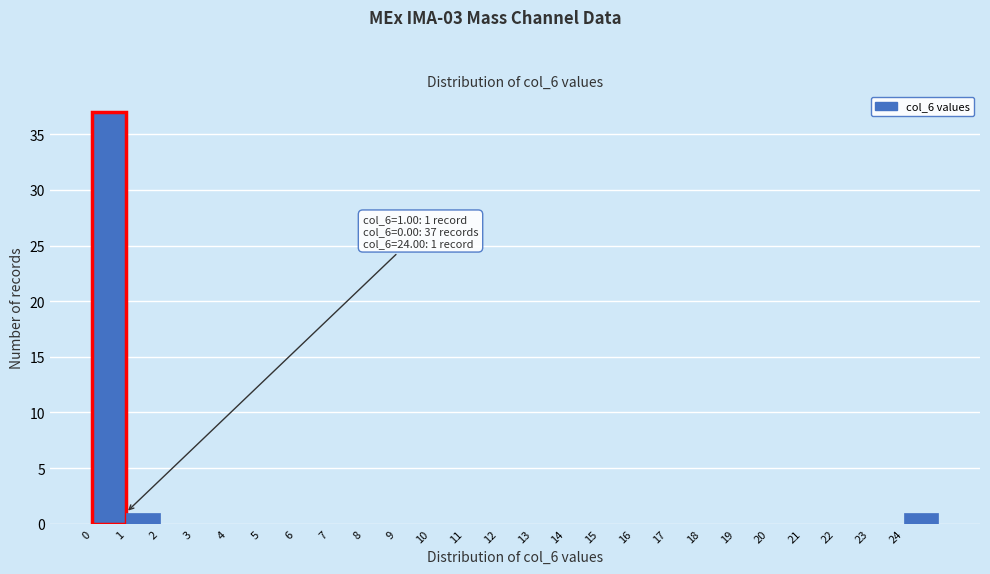

Over which range of the x-axis is the bar tallest?

0 to 1